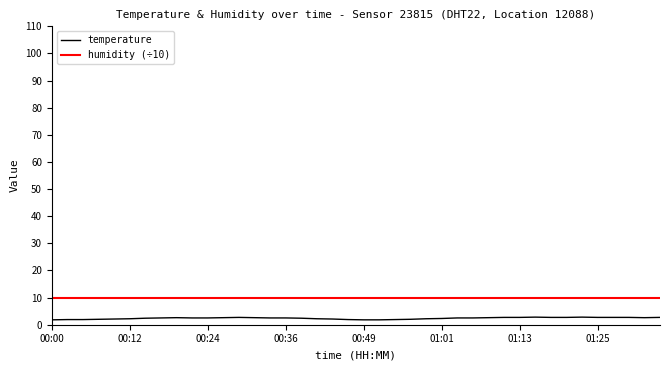

True or false: temperature and humidity (÷10) intersect in this chart.

False